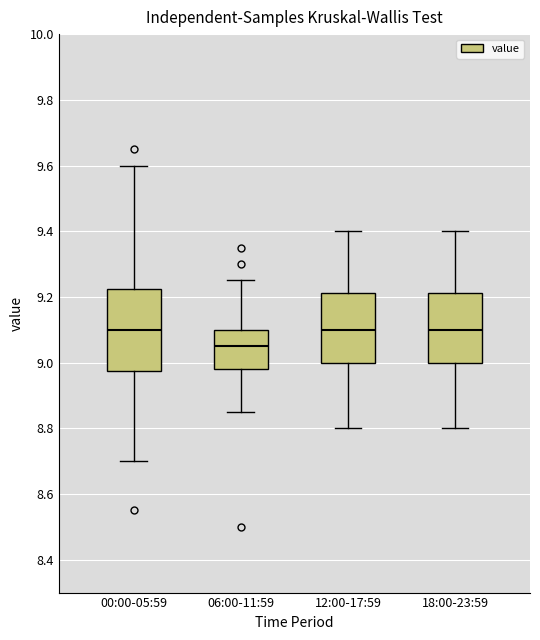

Where is the lower edge of the box for 06:00-11:59 on the y-axis? The values are not printed on the chart, so give them approximately, as read against the axis.

8.98